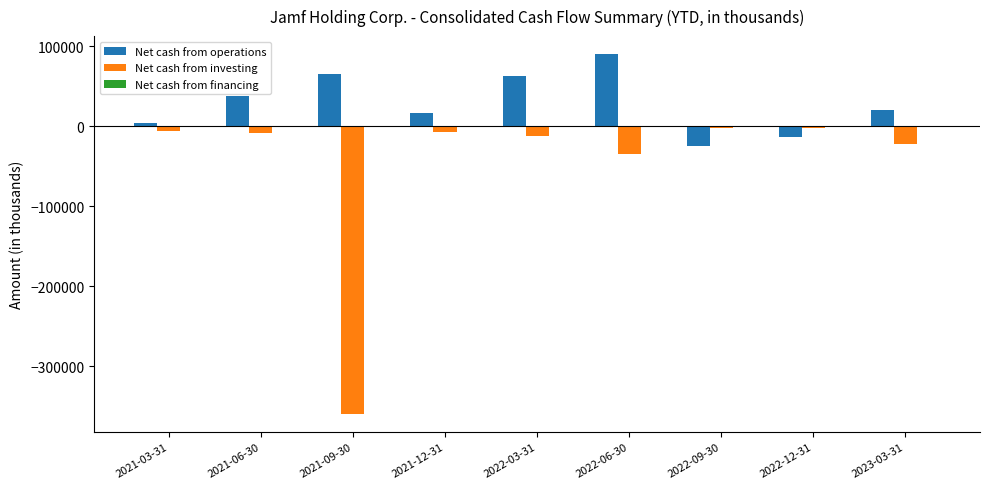

Rank the series by their maximum value, from lowest to highest.

Net cash from investing, Net cash from operations